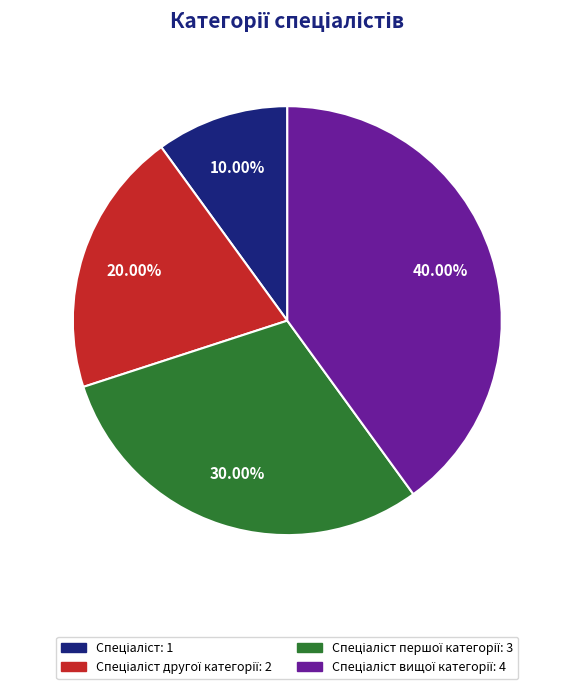

Is there a majority slice in this chart?

No